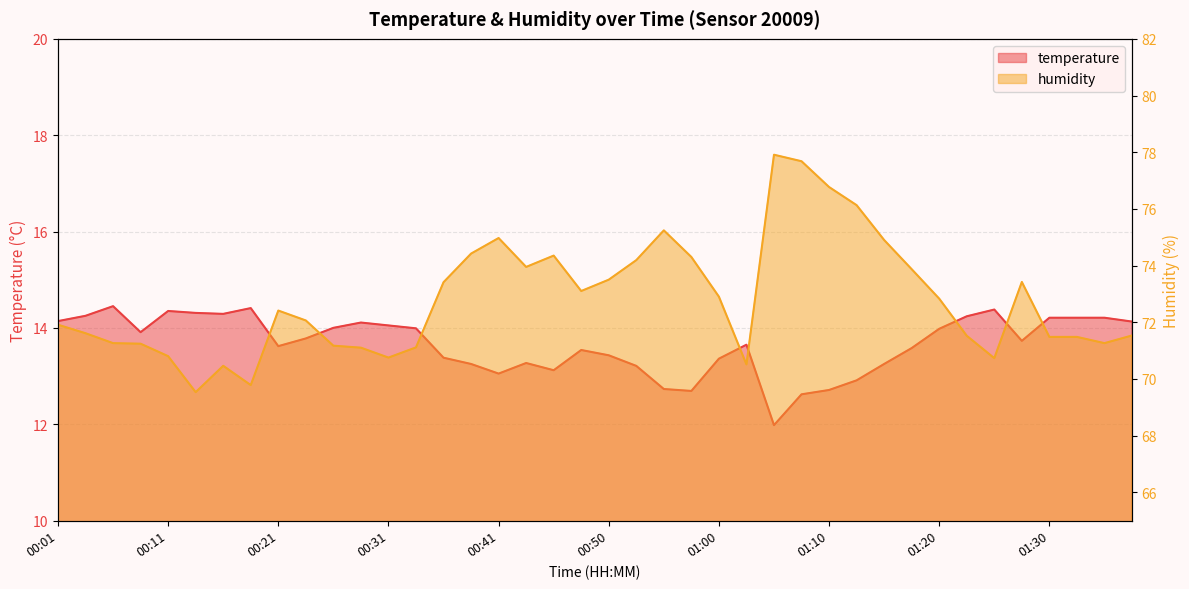

Which series has the widest spread of values?

humidity